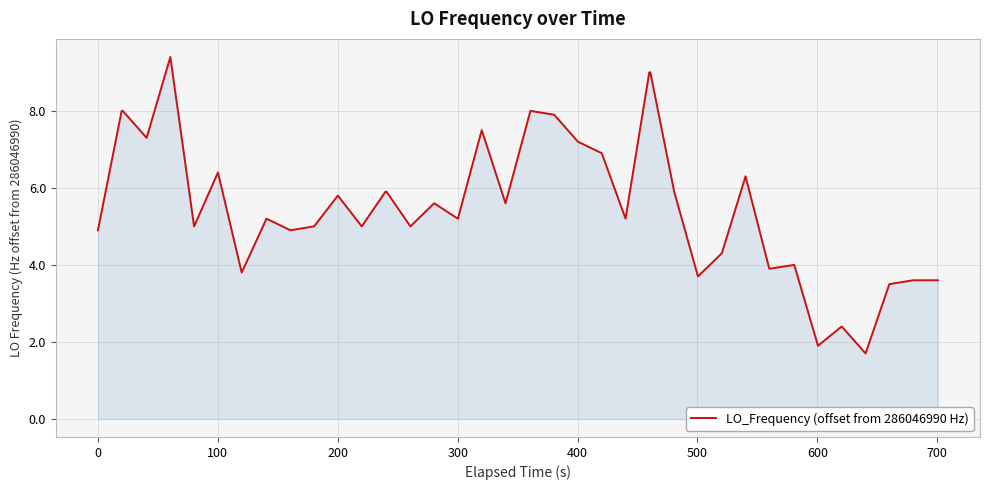

What is the greatest value displayed?

9.4